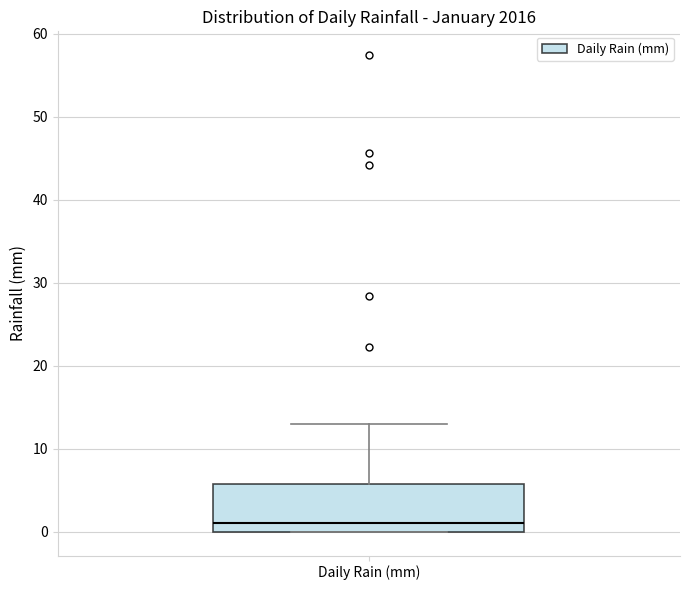

Transcribe this box plot: give where the median line is, the range the box spans, and where the two whiskers end, as read against the y-axis. The values are not printed on the chart, so give them approximately, as read against the axis.

median 1, box 0 to 6, whiskers 0 to 13